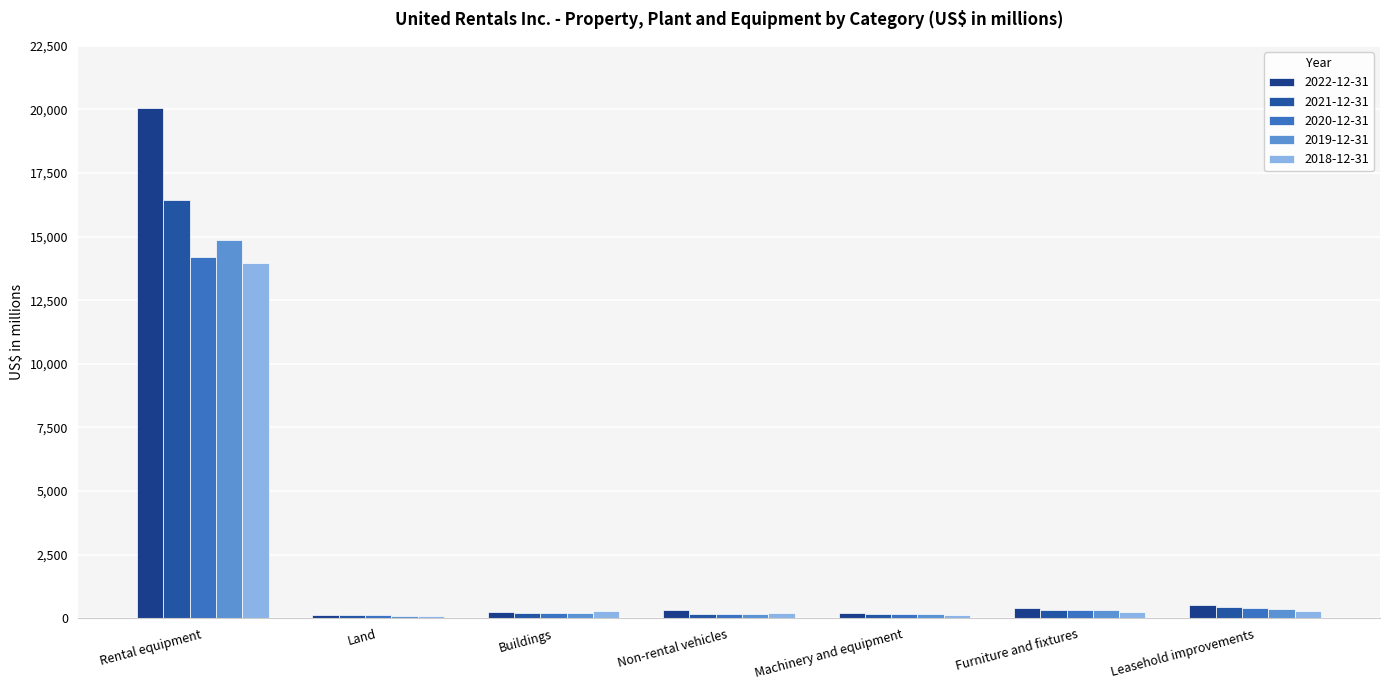

Are the bars grouped side by side (vs. stacked)?

Yes